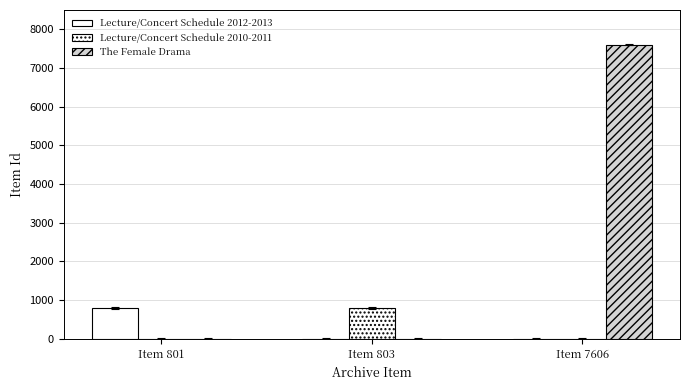

How many values in the Lecture/Concert Schedule 2012-2013 series exceed 0?

1